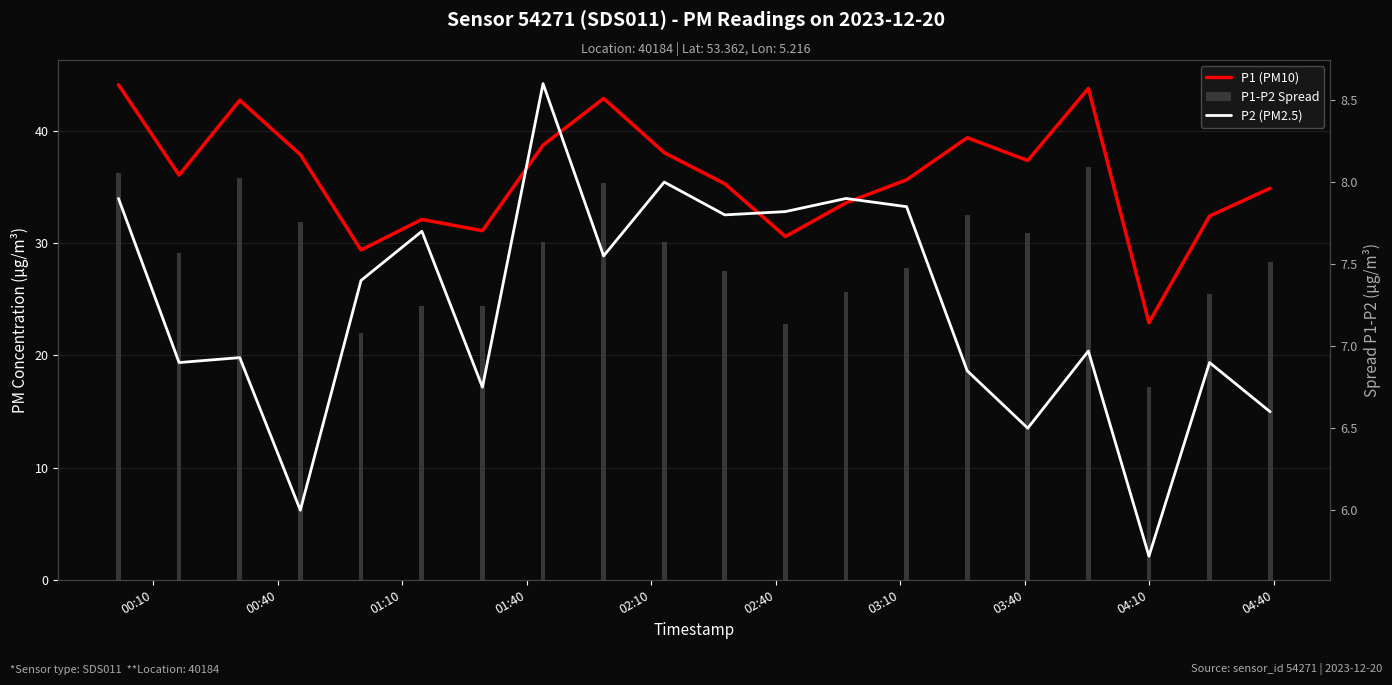

List the series in order of their overall mean, highest first.

P1 (PM10), P1-P2 Spread, P2 (PM2.5)